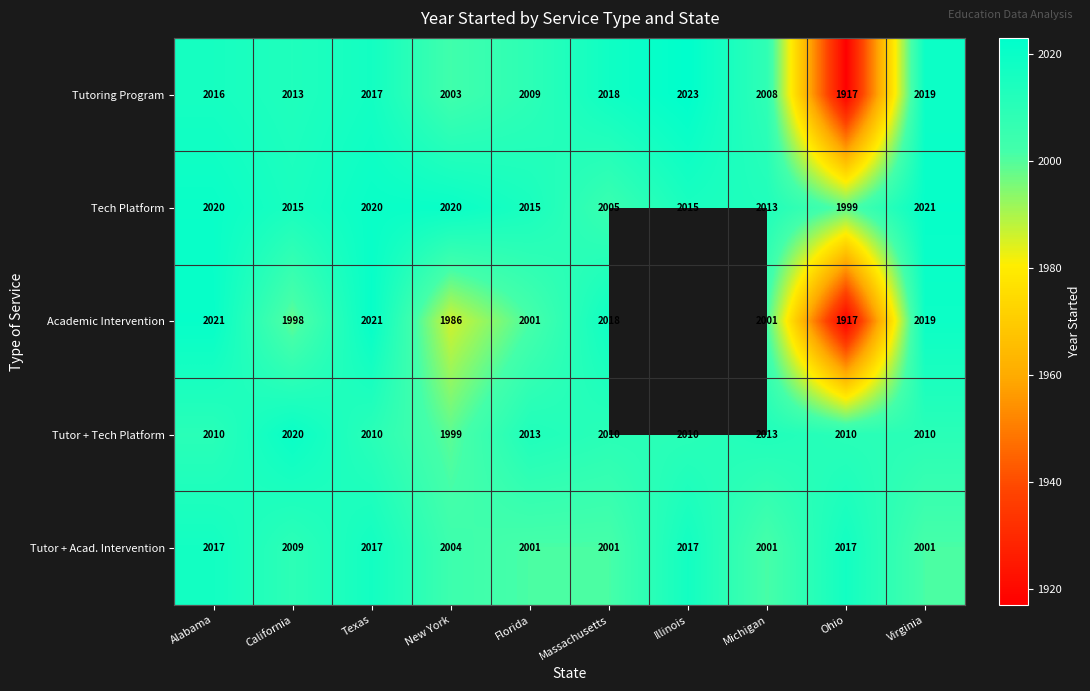

Is the value of Tutor + Tech Platform at Ohio greater than the value of Tutoring Program at Florida?

Yes